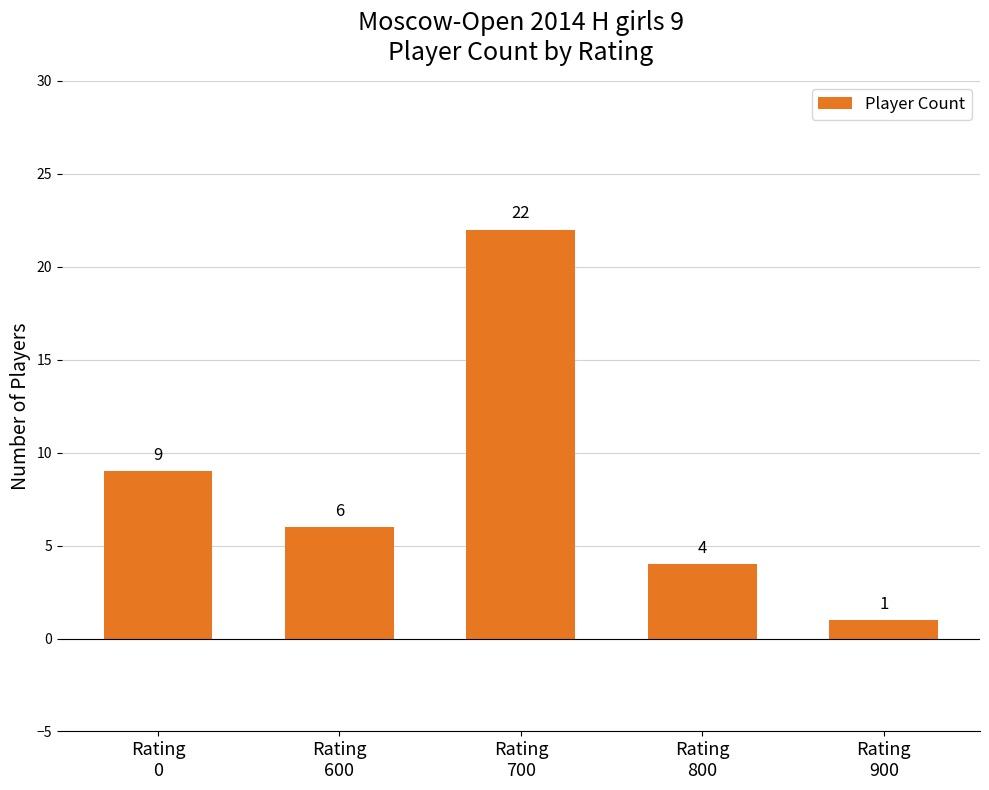

What is the difference between the maximum and minimum values?

21